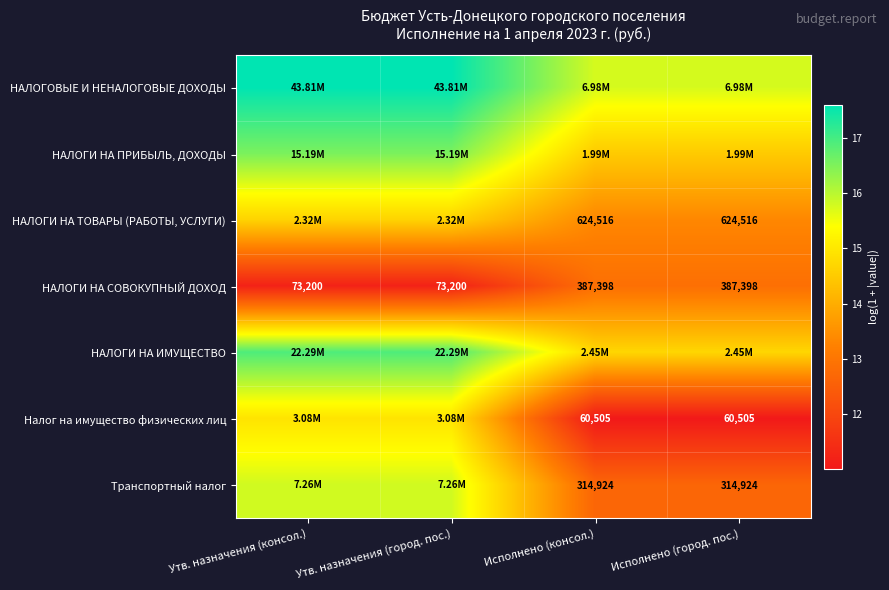

What is the maximum value for НАЛОГИ НА ИМУЩЕСТВО?

16.9